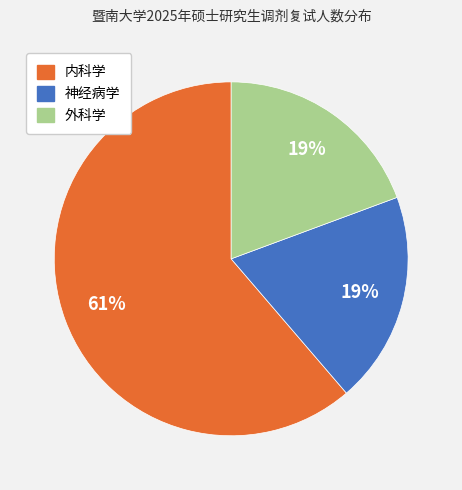

Is the sum of 内科学 and 神经病学 greater than half?

Yes